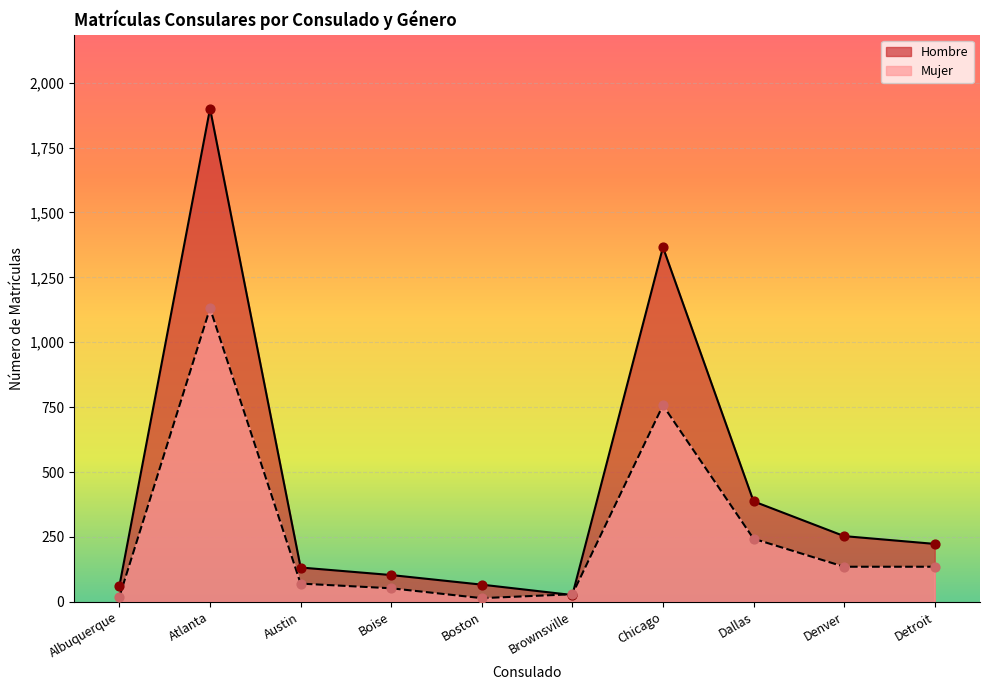

At which category is the sum across all series the highest?

Atlanta